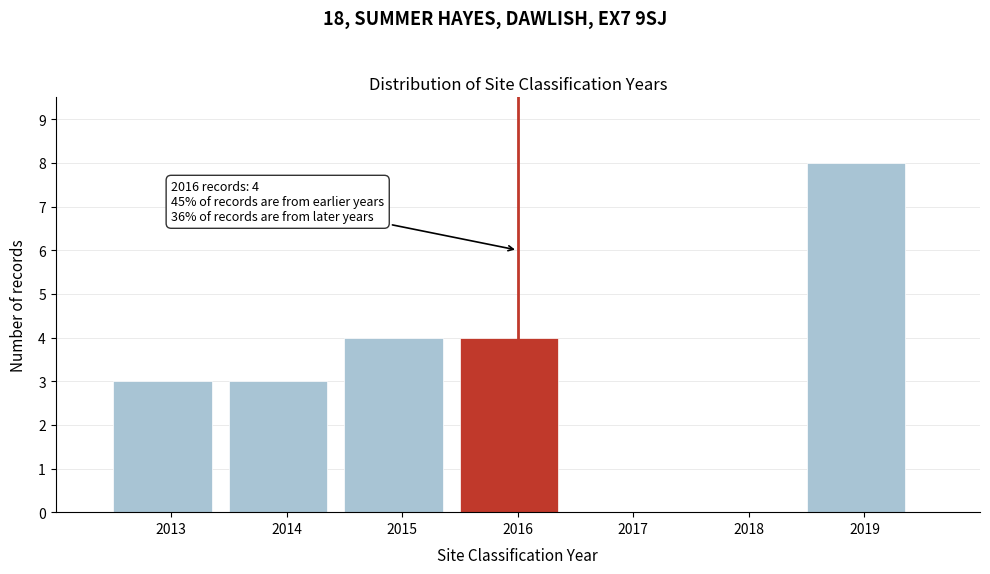

Reading left to right, transcribe all the data shown in this chart.

2013=3	2014=3	2015=4	2016=4	2017=0	2018=0	2019=8